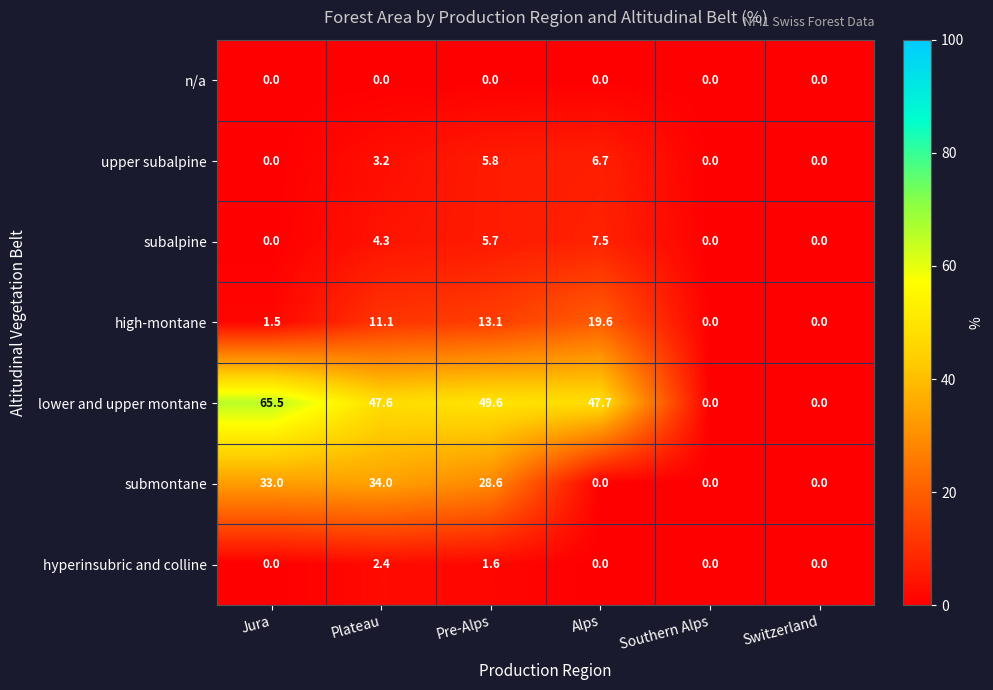

True or false: subalpine has a value of 7.5 at Alps.

True